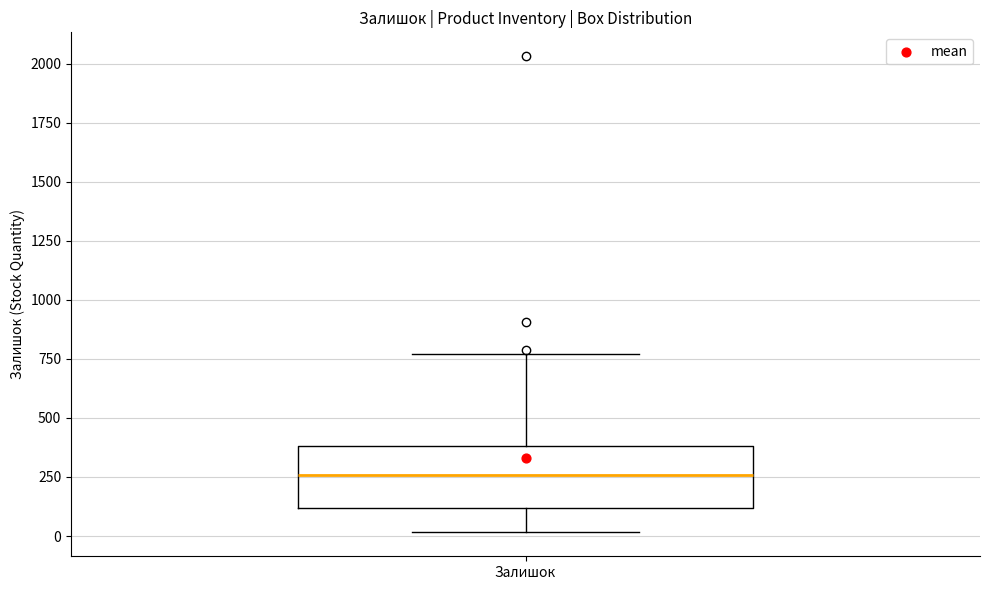

Where does the upper whisker of the box for Залишок end on the y-axis? The values are not printed on the chart, so give them approximately, as read against the axis.

750